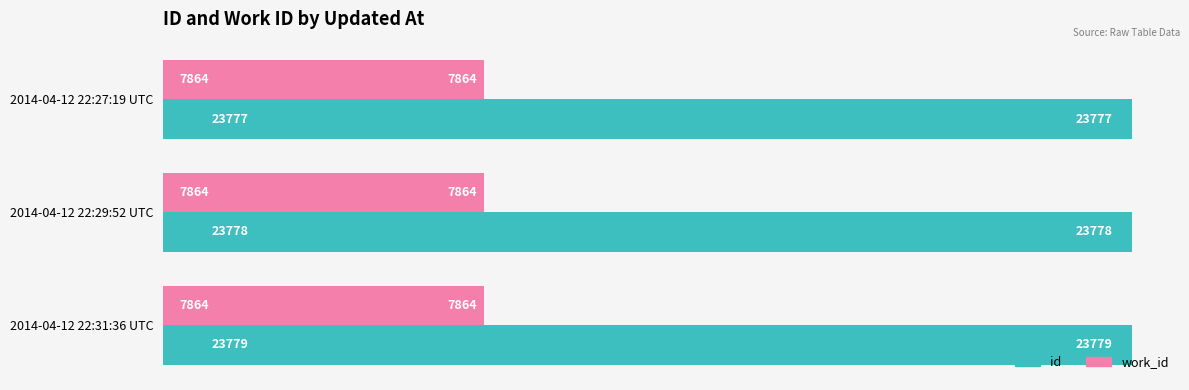

Which series has the widest spread of values?

id